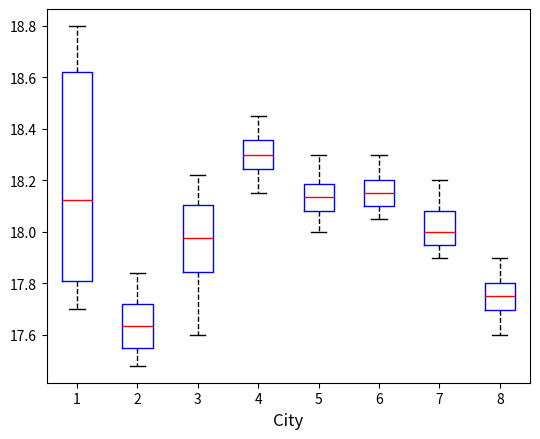

Comparing the boxes themselves (not the whiskers), which one is the tallest?

1